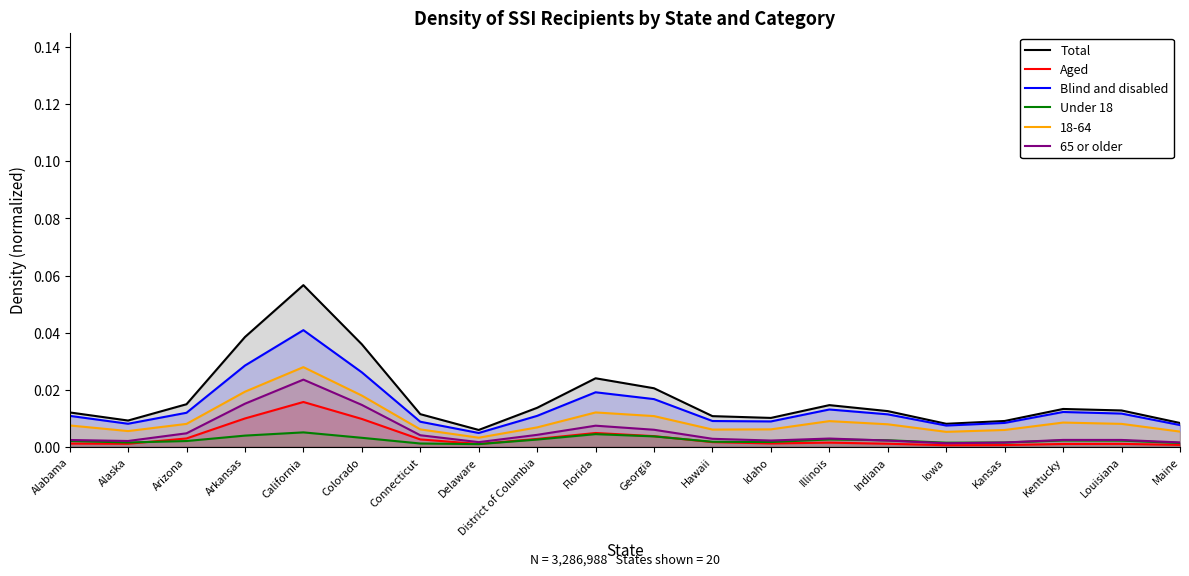

What is the label of the 7th point from the right?

Illinois